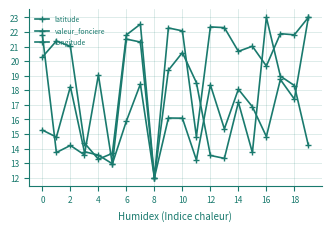

True or false: latitude and longitude cross at least once.

True